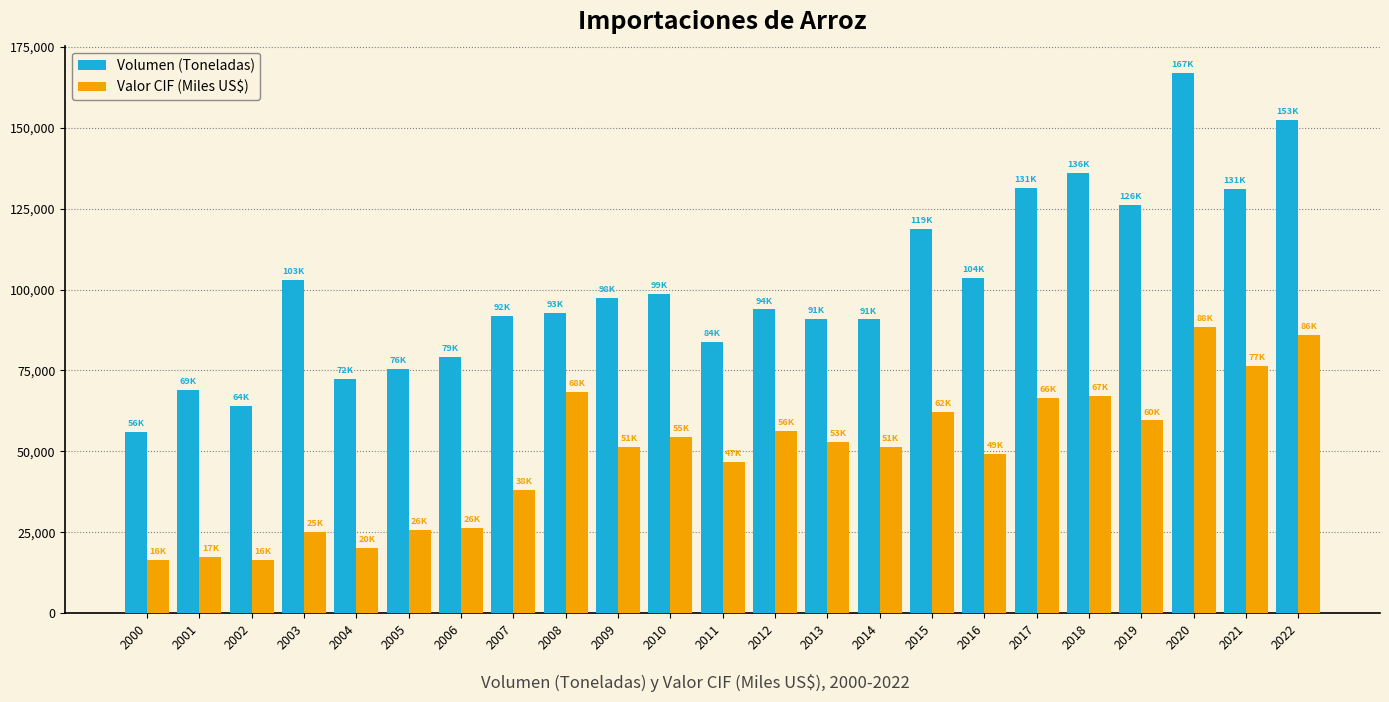

What is the difference between the maximum and minimum values in the Volumen (Toneladas) series?

110843.2